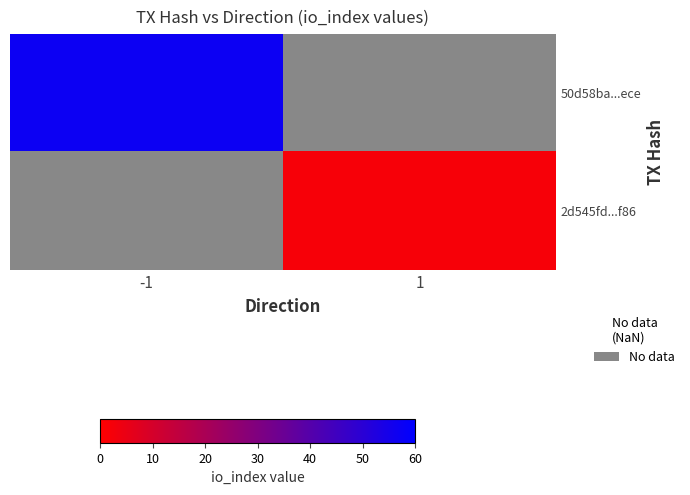

Rank the categories by 50d58ba...ece value from highest to lowest.

-1, 1